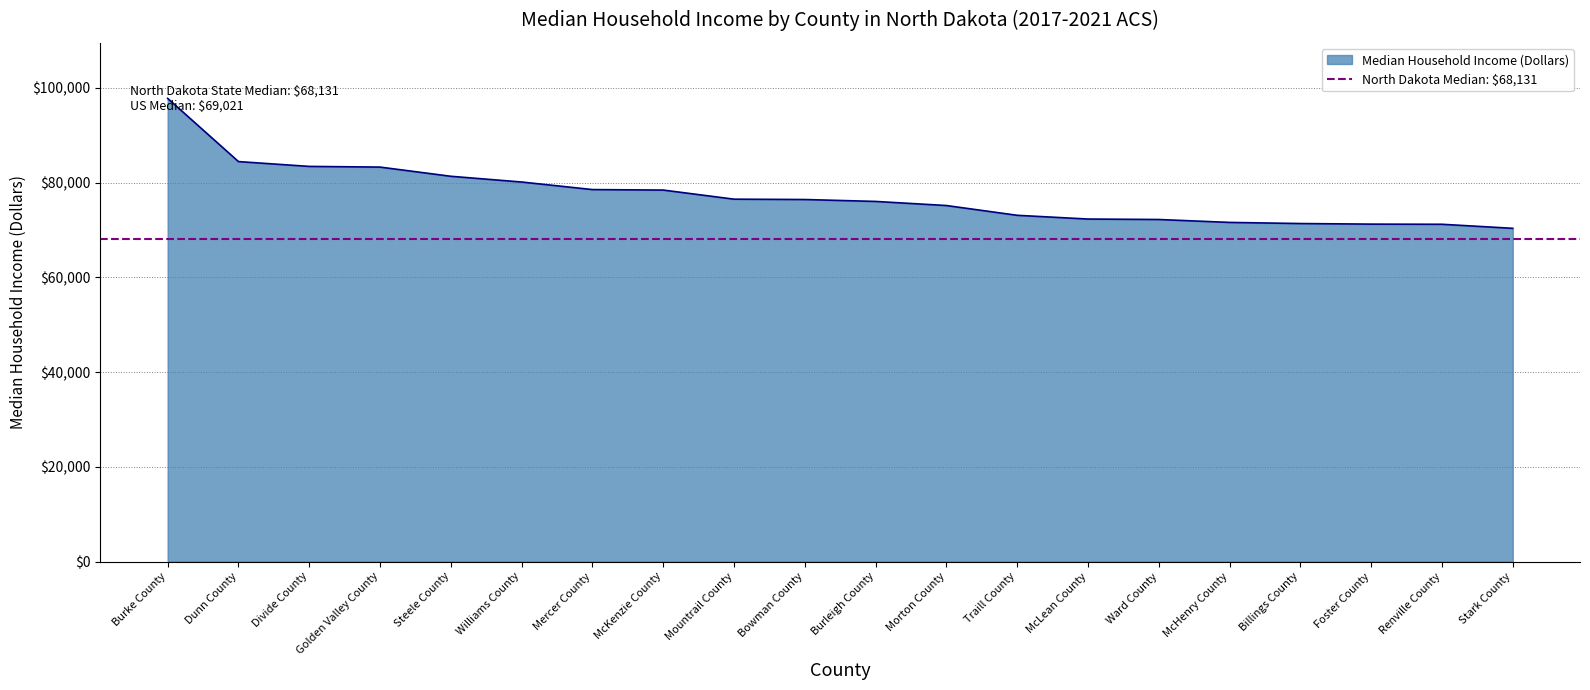

What is the label of the 4th point from the left?

Golden Valley County